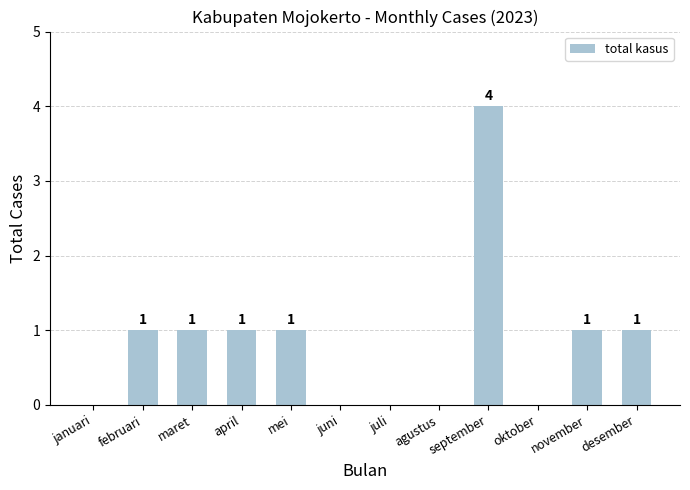

What is the ratio of the value at april to the value at desember?

1.0